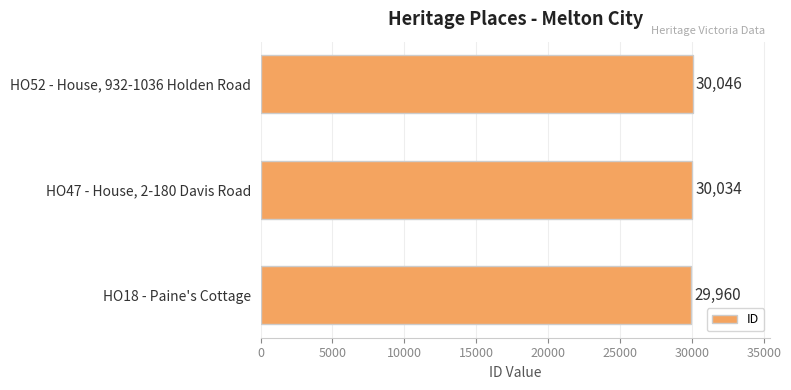

The value at HO47 - House, 2-180 Davis Road is 30034. True or false?

True